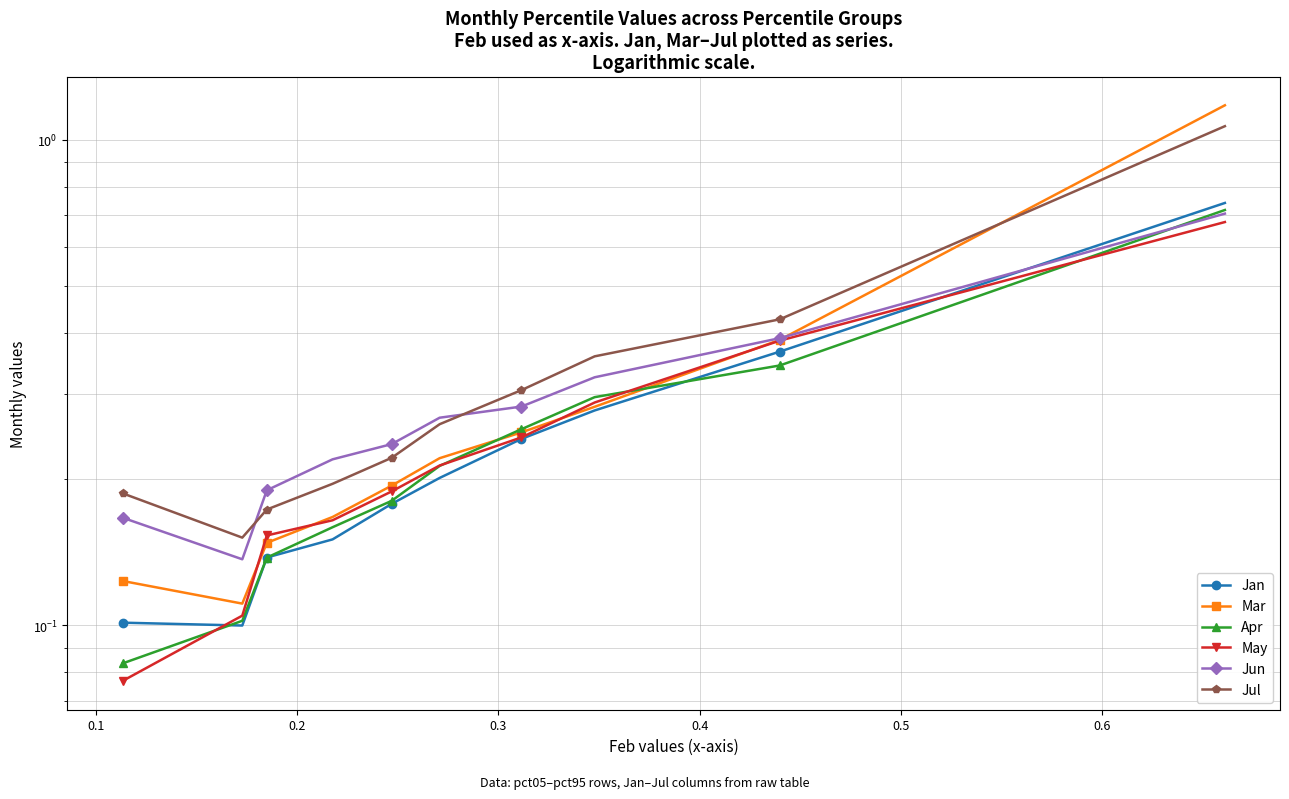

True or false: Jan has more than 0 points higher than both neighbors.

False